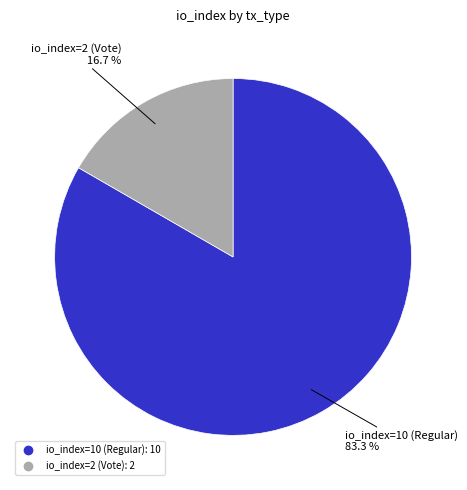

To the nearest percent, what percentage of the pie is io_index=10 (Regular)?

83%